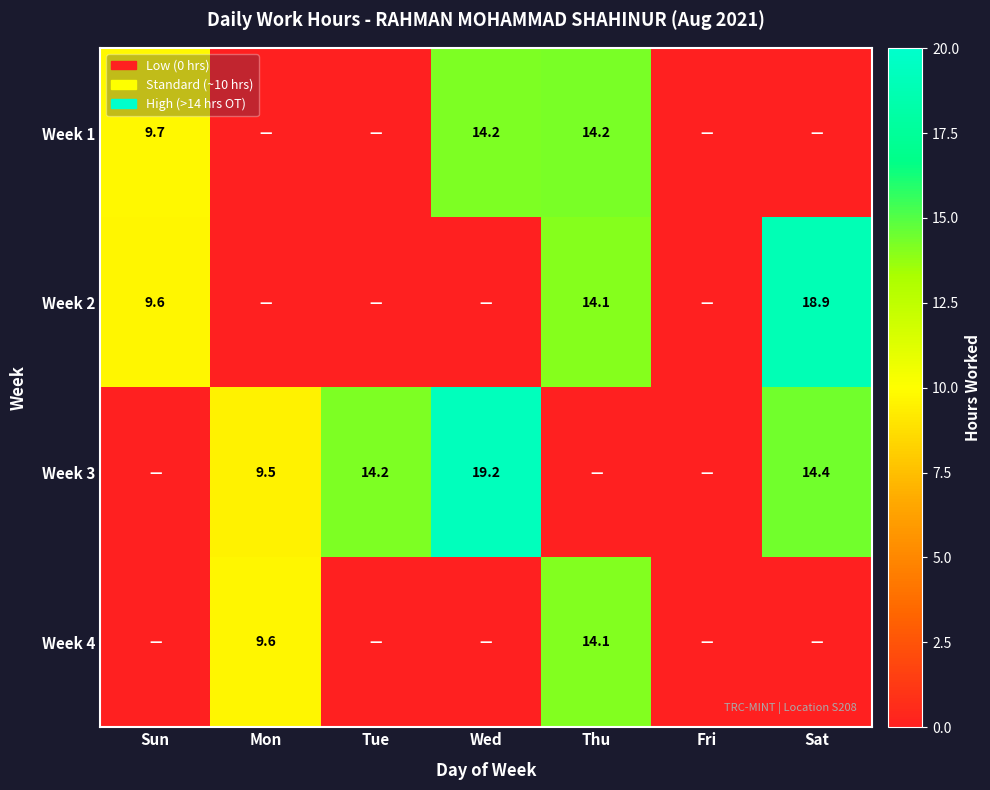

The Week 4 series shows 14.1 at Thu. True or false?

True